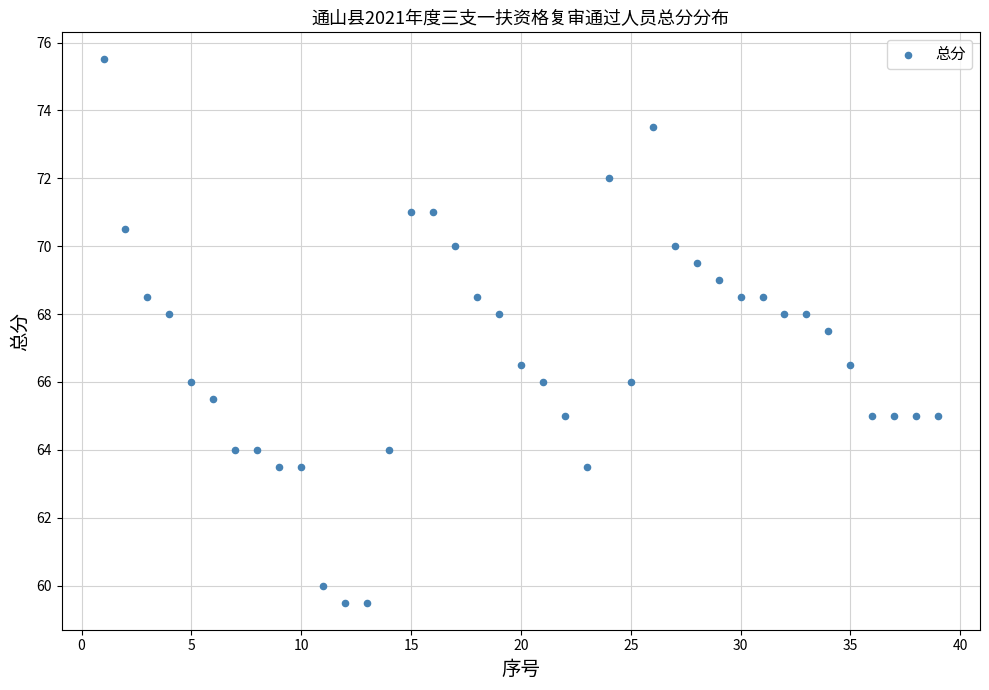

What is the range of Y values (max minus min)?

16.0